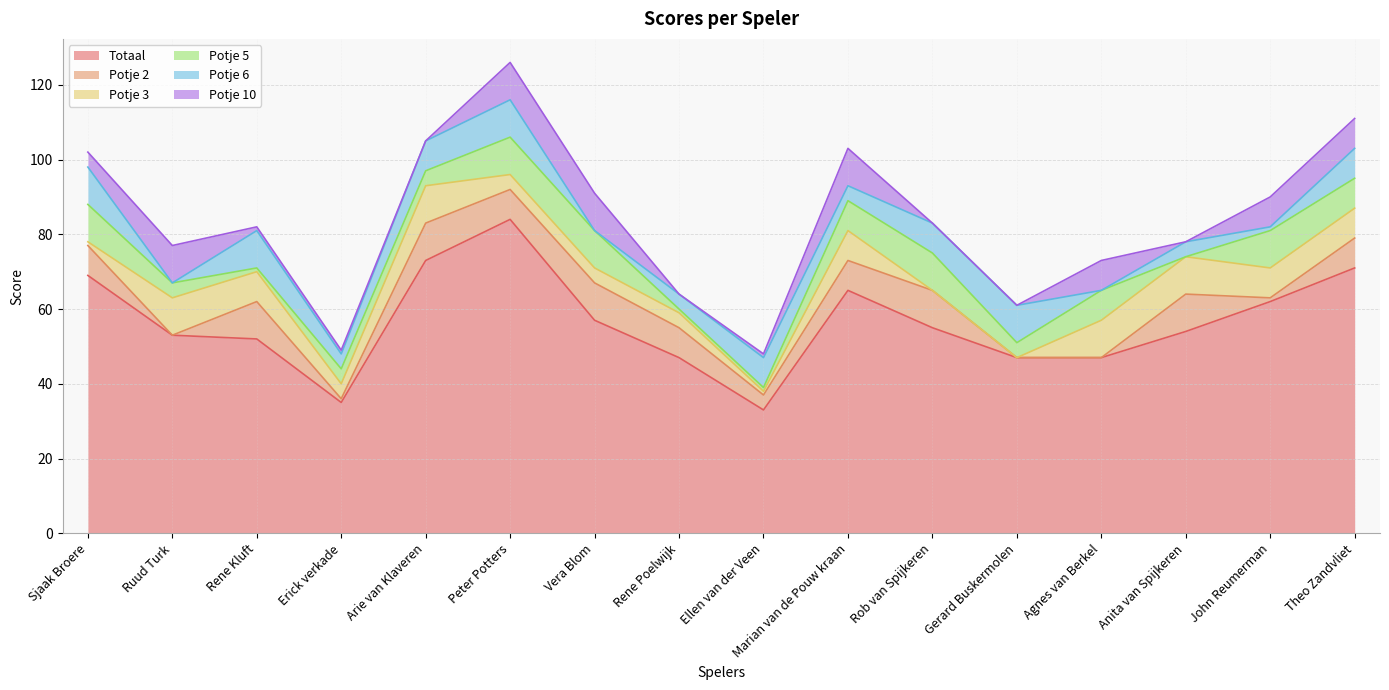

How many categories are shown in the chart?

16